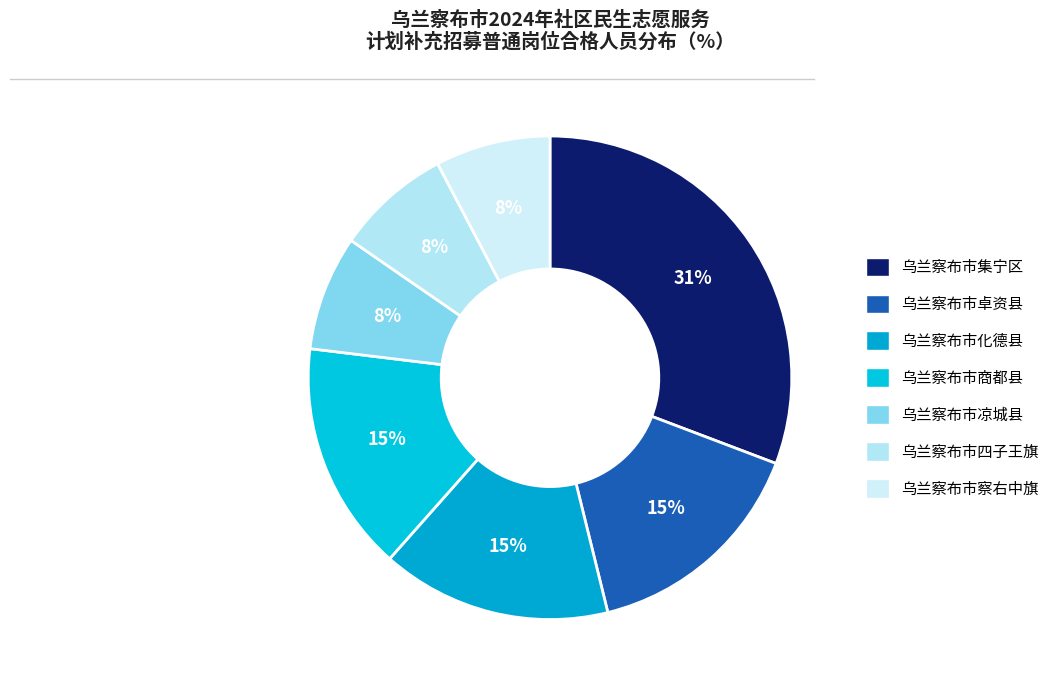

To the nearest percent, what percentage of the pie is 乌兰察布市集宁区?

31%